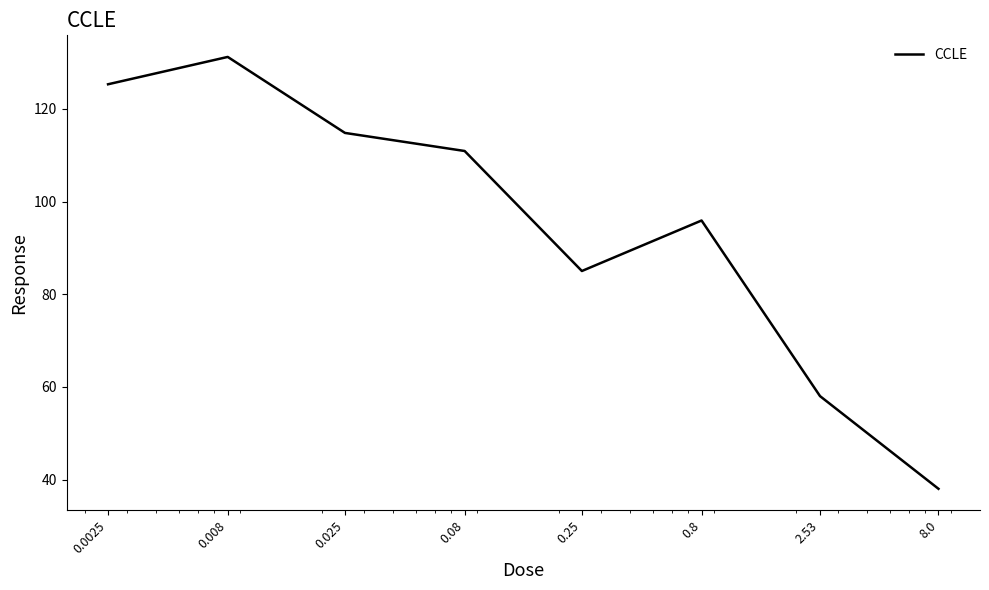

What is the smallest value displayed?

38.0